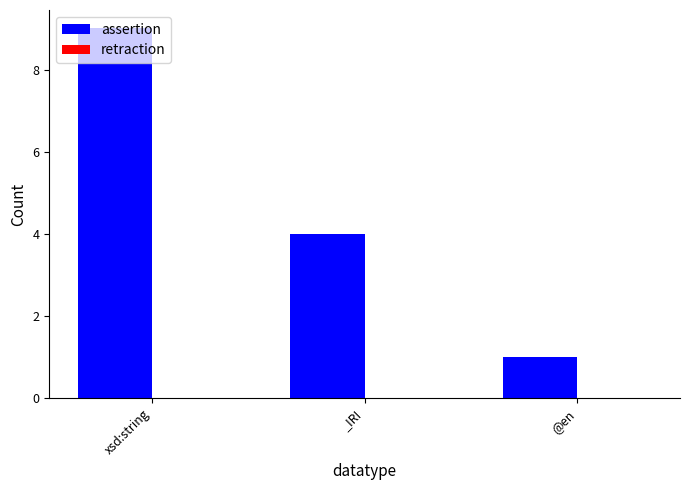

Which category has the lowest value across all series?

@en